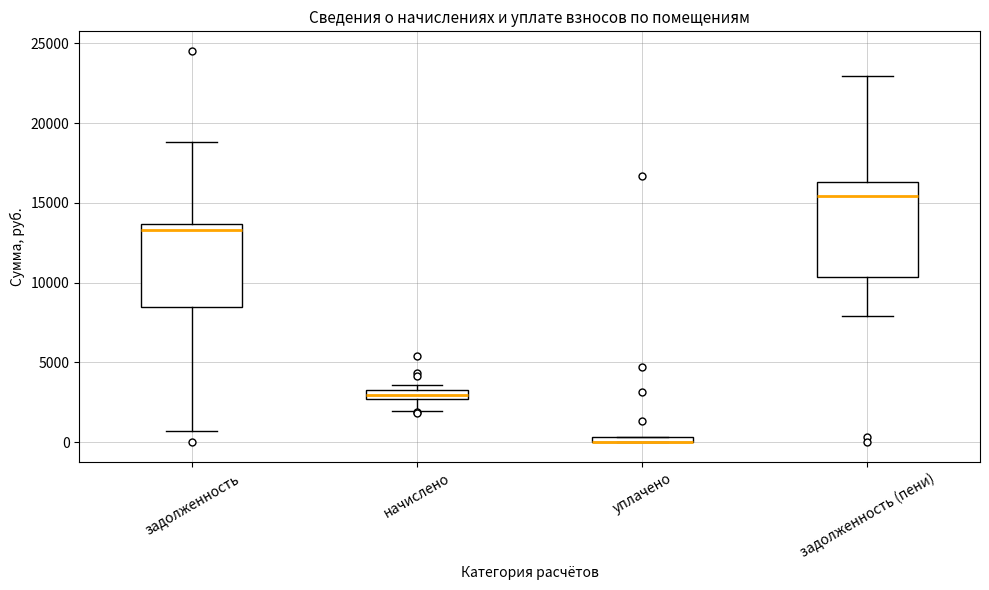

Comparing the boxes themselves (not the whiskers), which one is the tallest?

задолженность (пени)